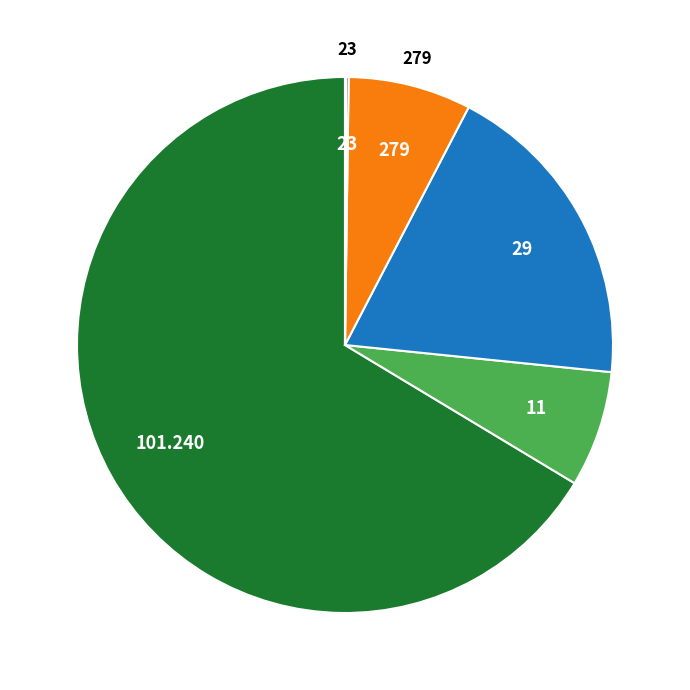

Does any single category account for the majority?

Yes